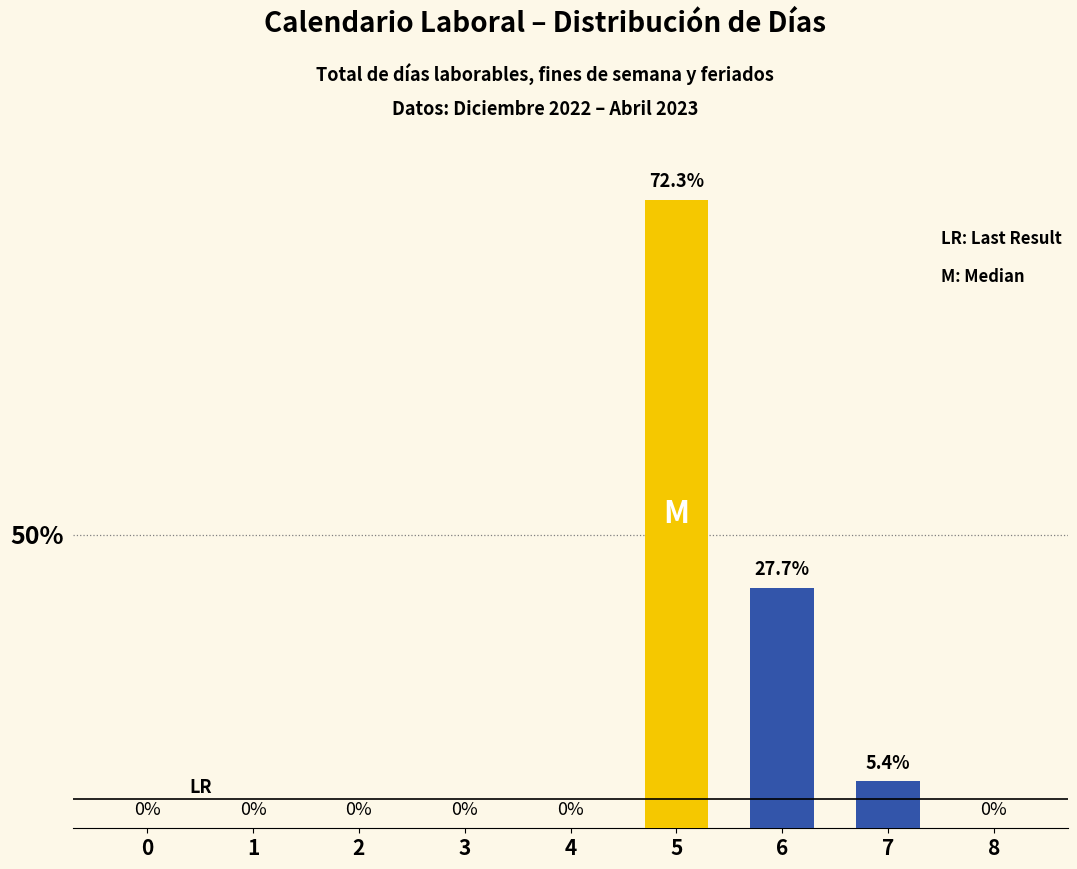

Is it true that the value at 6 is 41?

True